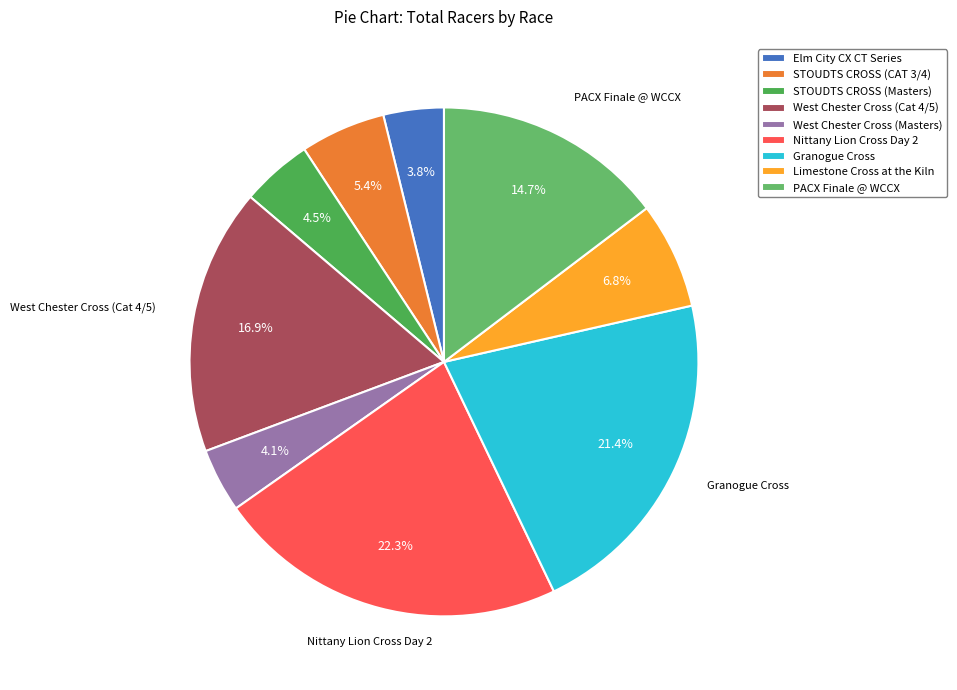

How many slices are in this pie chart?

9